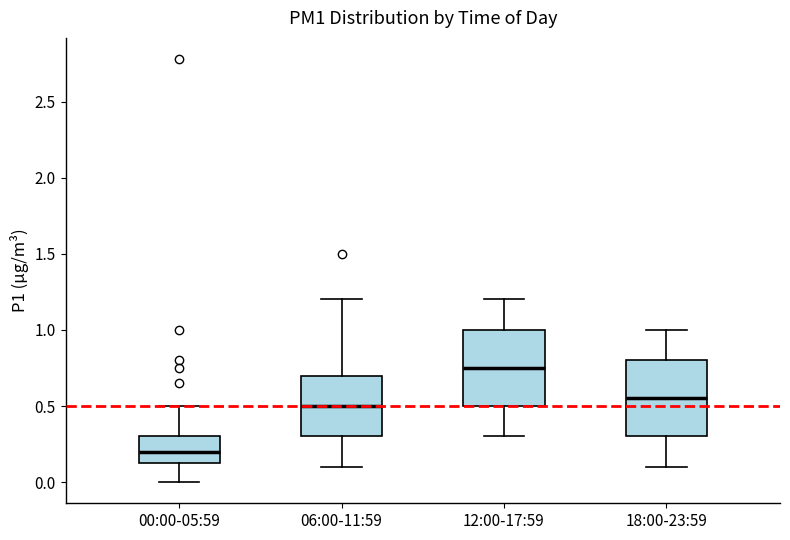

Where does the lower whisker of the box for 00:00-05:59 end on the y-axis? The values are not printed on the chart, so give them approximately, as read against the axis.

0.00